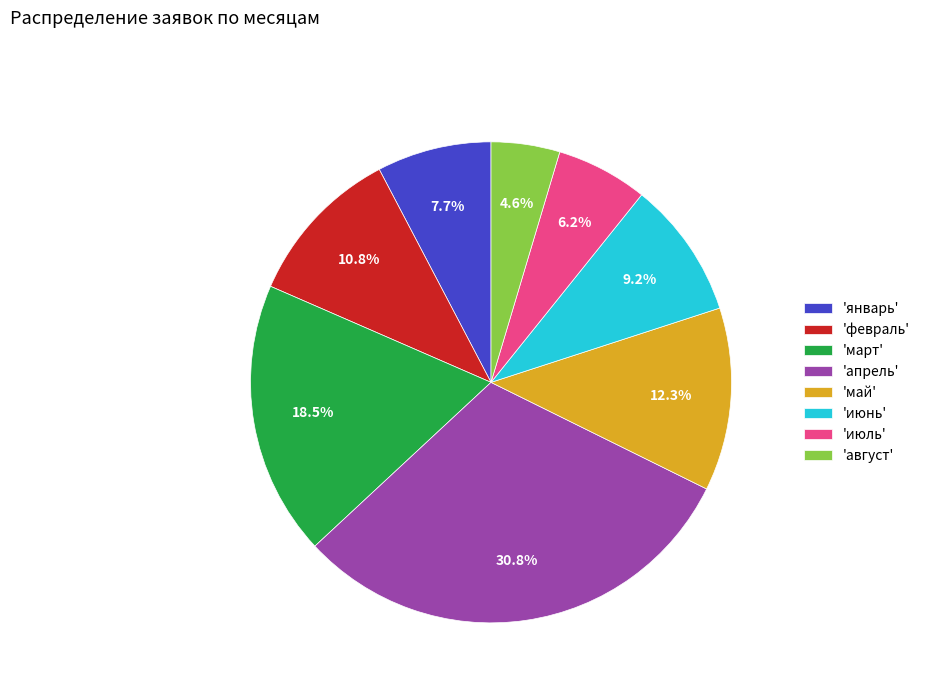

Which has a higher value, 'август' or 'февраль'?

'февраль'